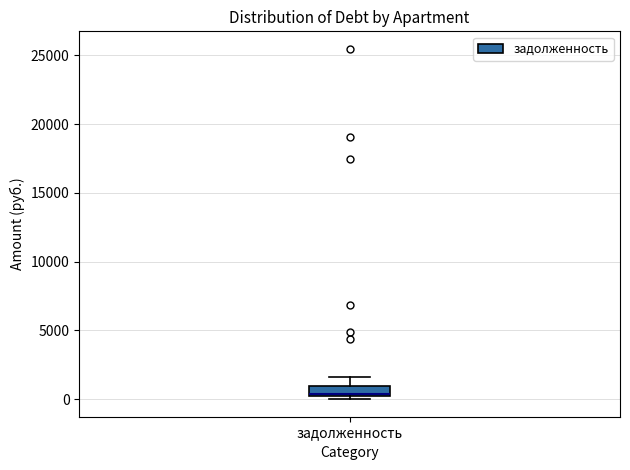

Where is the lower edge of the box for задолженность on the y-axis? The values are not printed on the chart, so give them approximately, as read against the axis.

0